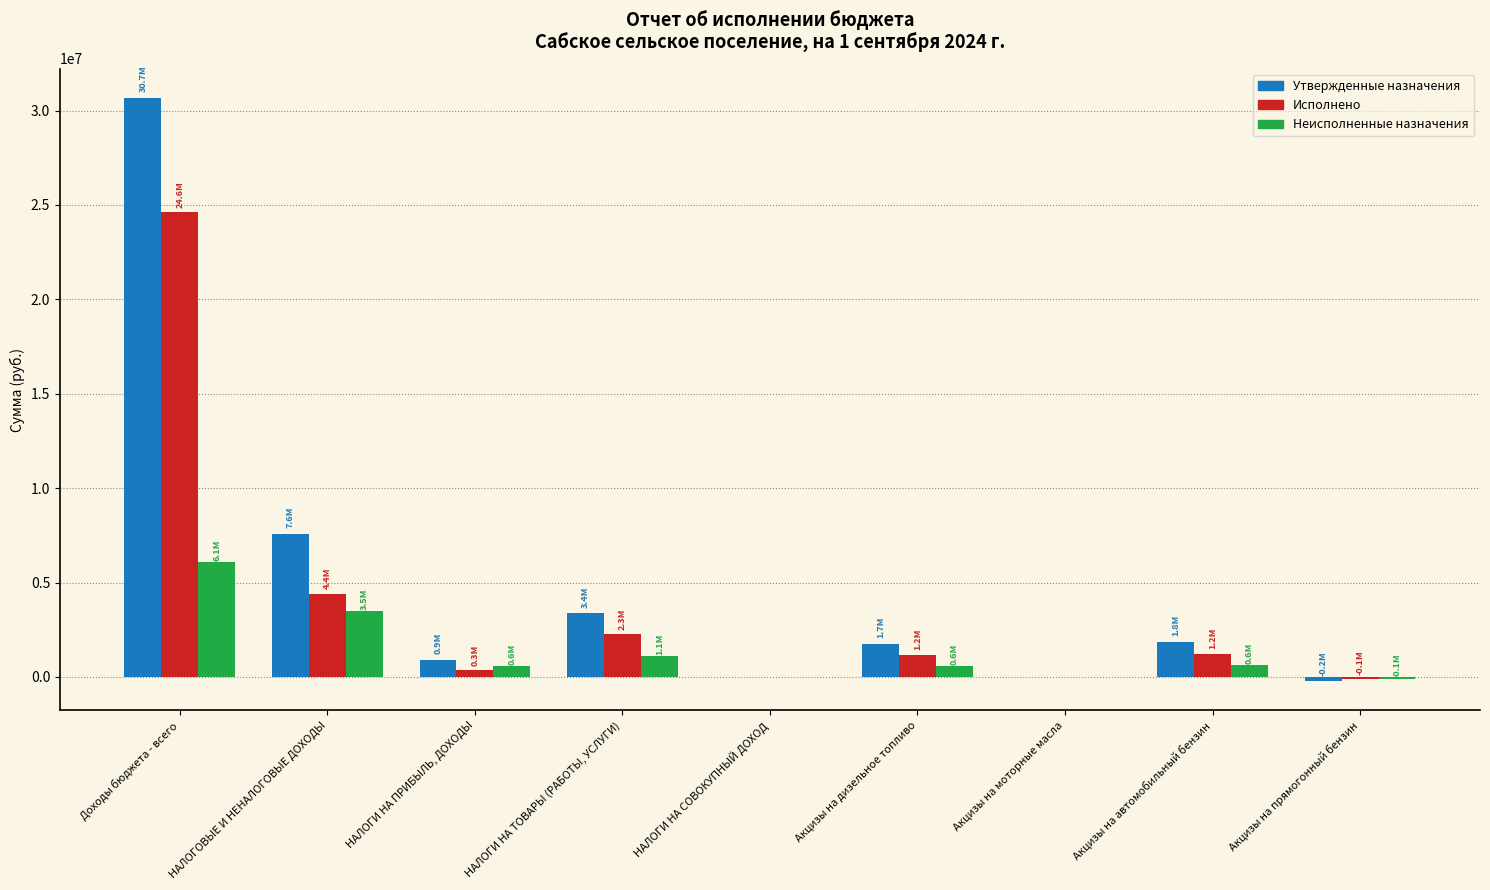

Is it true that Утвержденные назначения equals 7581716.6 at НАЛОГОВЫЕ И НЕНАЛОГОВЫЕ ДОХОДЫ?

True